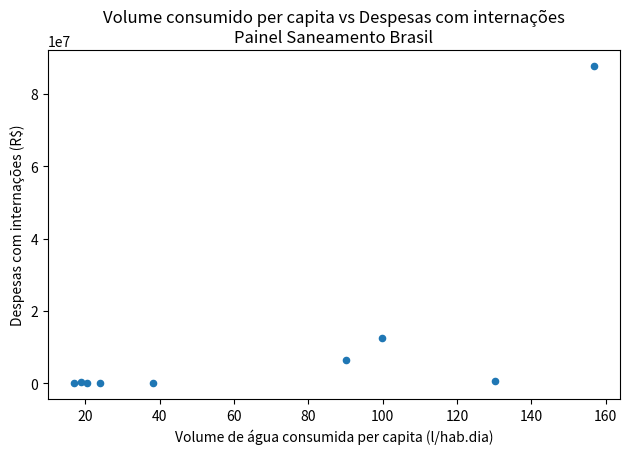

What Y value in the scatter plot is closest to 43845555?

12399115.7